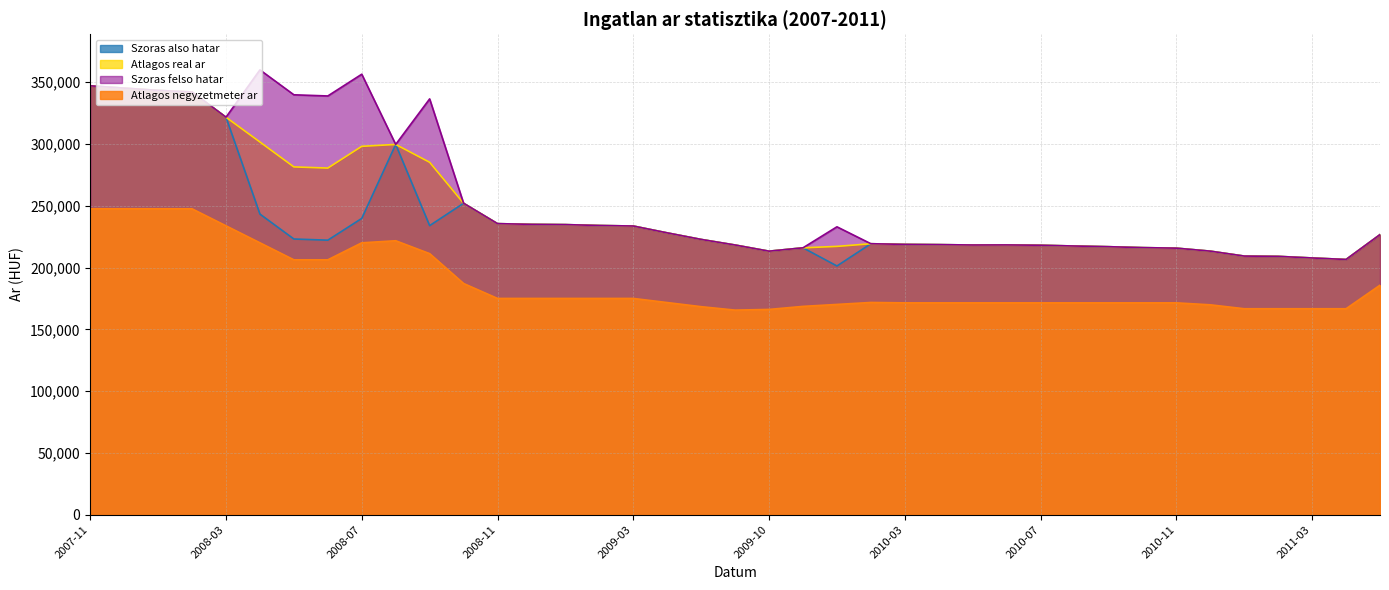

Reading left to right, what are all the values shown in this chart?

Atlagos negyzetmeter ar: 247500	247500	247500	247500	233750	220000	206250	206250	220000	221667	211250	187083	175000	175000	175000	175000	175000	171667	168333	165555	166111	168569	170156	171744	171428	171428	171428	171428	171428	171428	171428	171428	171428	169841	166666	166666	166666	166666	185714
Szoras also hatar: 347018	345158	343319	342032	321624	243244	223087	222136	239735	299596	233903	252007	235516	234944	234730	234021	233597	228048	222749	218225	213241	215958	201266	219263	218734	218545	218230	218293	218042	217417	216858	216116	215686	213265	209278	209041	207746	206524	226637
Szoras felso hatar: 347018	345158	343319	342032	321624	359916	339759	338808	356407	299596	336433	252007	235516	234944	234730	234021	233597	228048	222749	218225	213241	215958	232956	219263	218734	218545	218230	218293	218042	217417	216858	216116	215686	213265	209278	209041	207746	206524	226637
Atlagos real ar: 347018	345158	343319	342032	321624	301580	281423	280472	298071	299596	285168	252007	235516	234944	234730	234021	233597	228048	222749	218225	213241	215958	217111	219263	218734	218545	218230	218293	218042	217417	216858	216116	215686	213265	209278	209041	207746	206524	226637